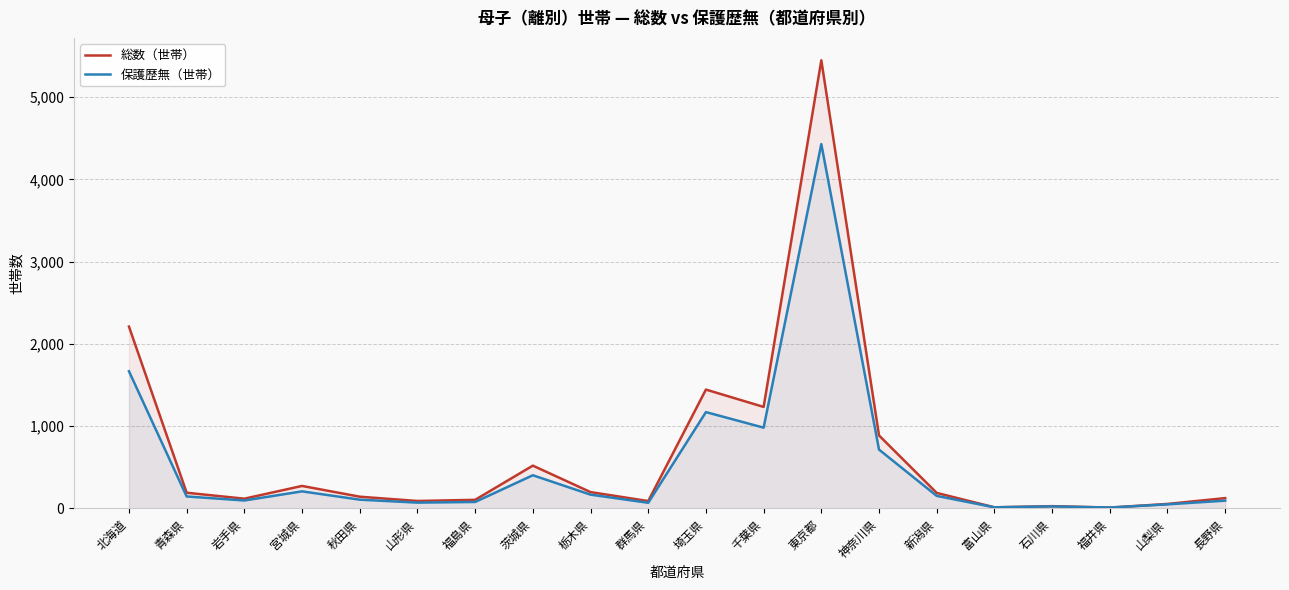

What are all the series names shown in the legend?

総数（世帯）, 保護歴無（世帯）